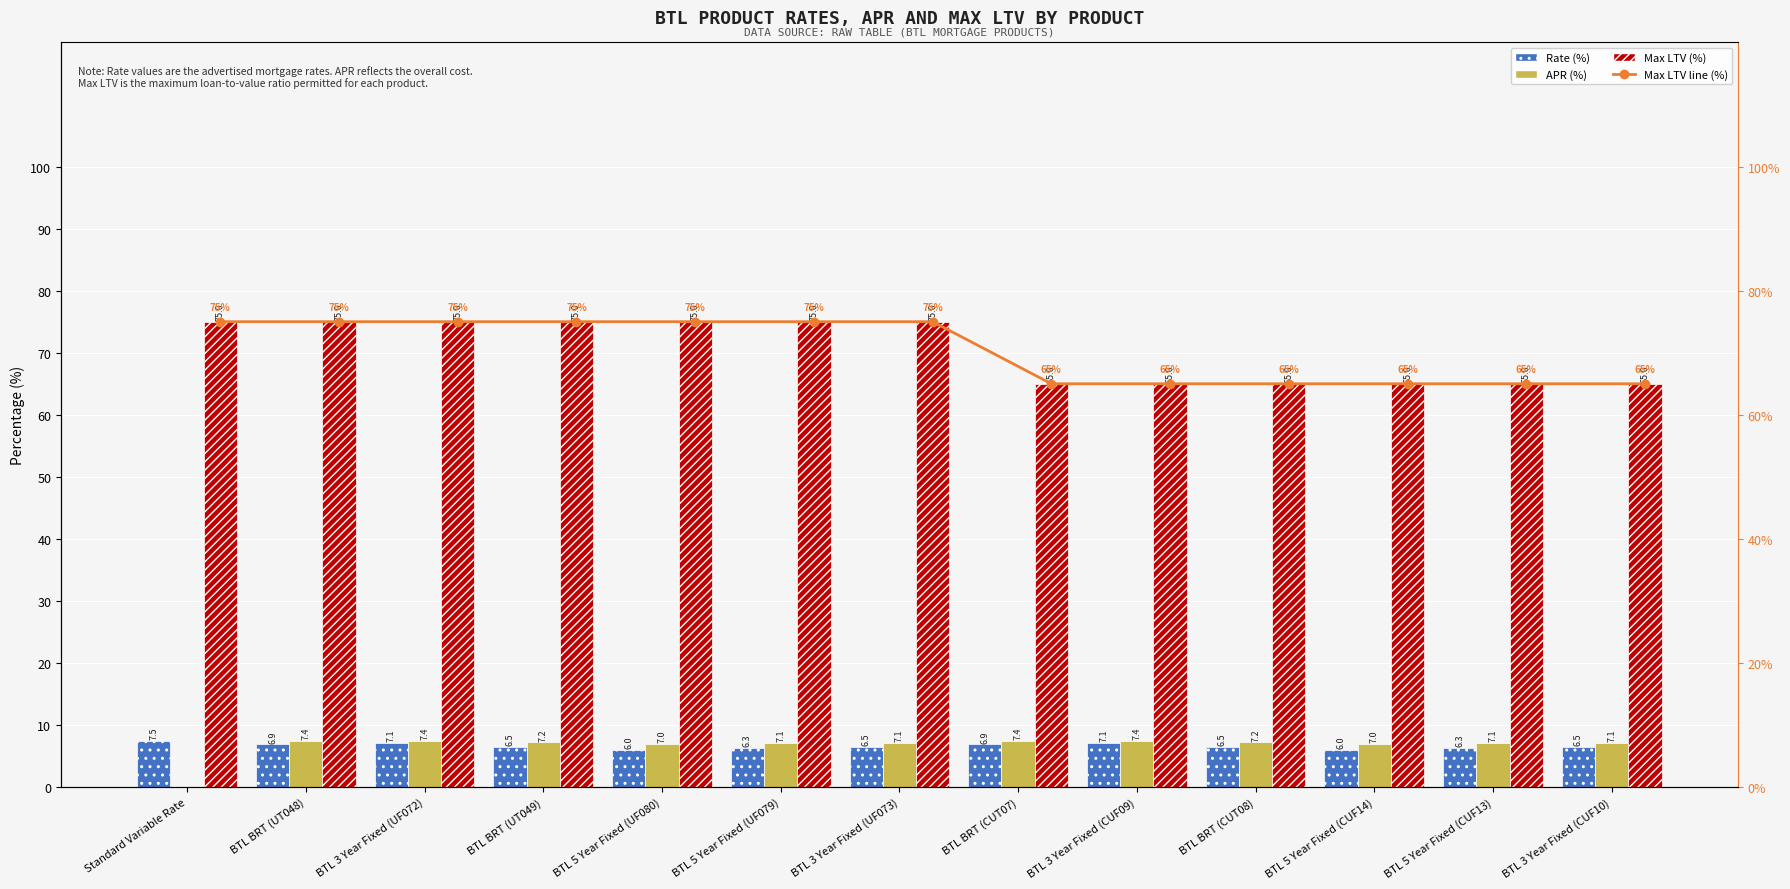

True or false: APR (%) has a value of 7.1 at BTL 3 Year Fixed (CUF10).

True